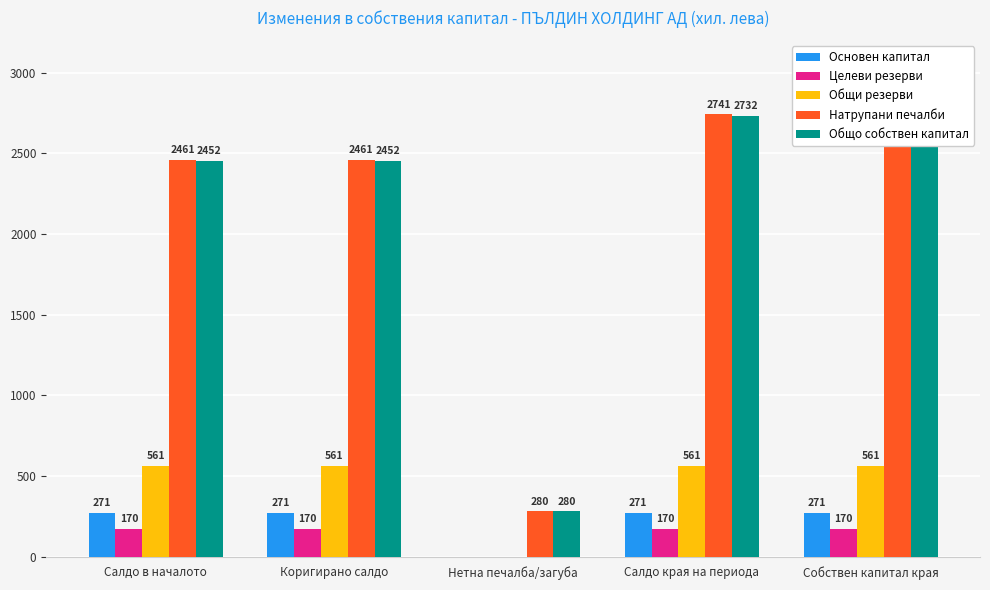

Between Коригирано салдо and Нетна печалба/загуба, which series saw the biggest shift?

Натрупани печалби